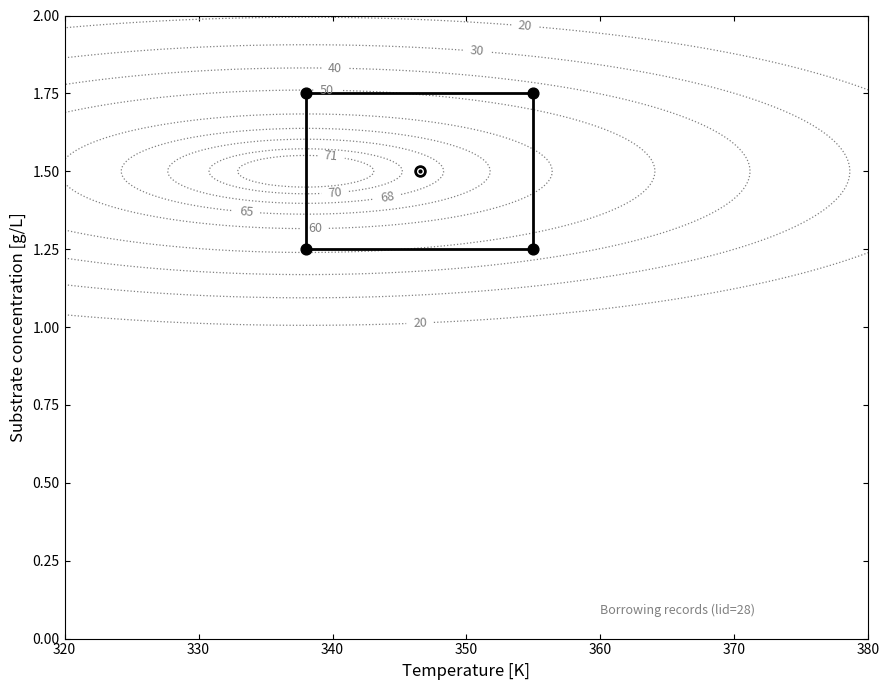

How many values are between 1 and 2?

4